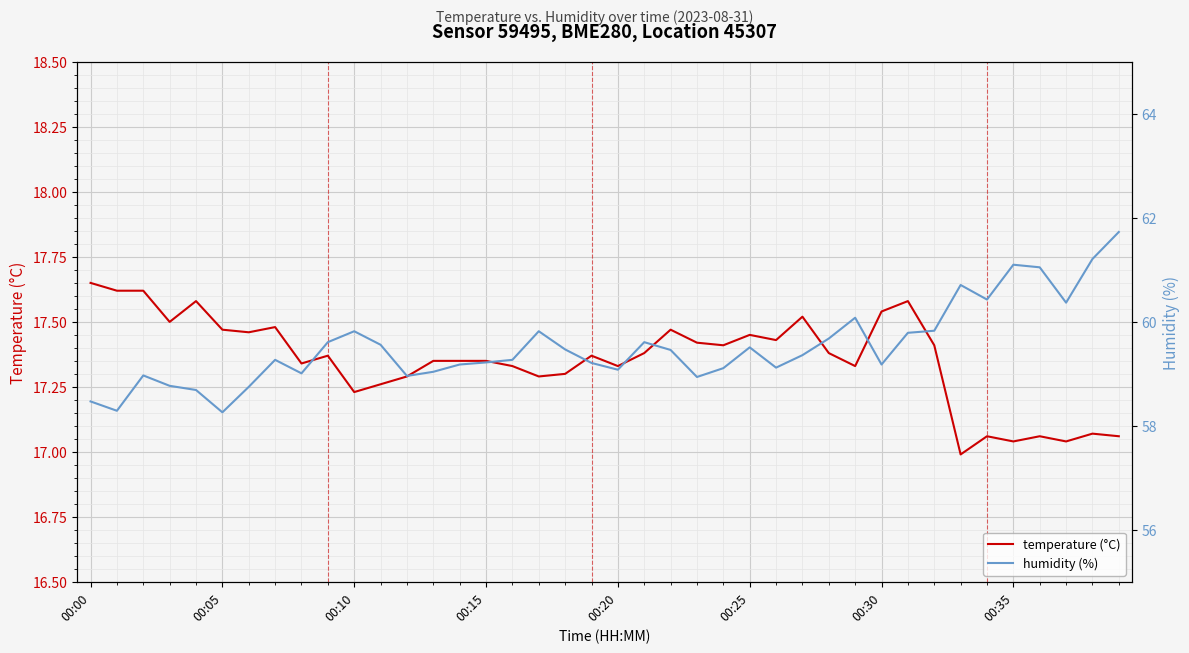

What is the label of the 1st point from the right?

39